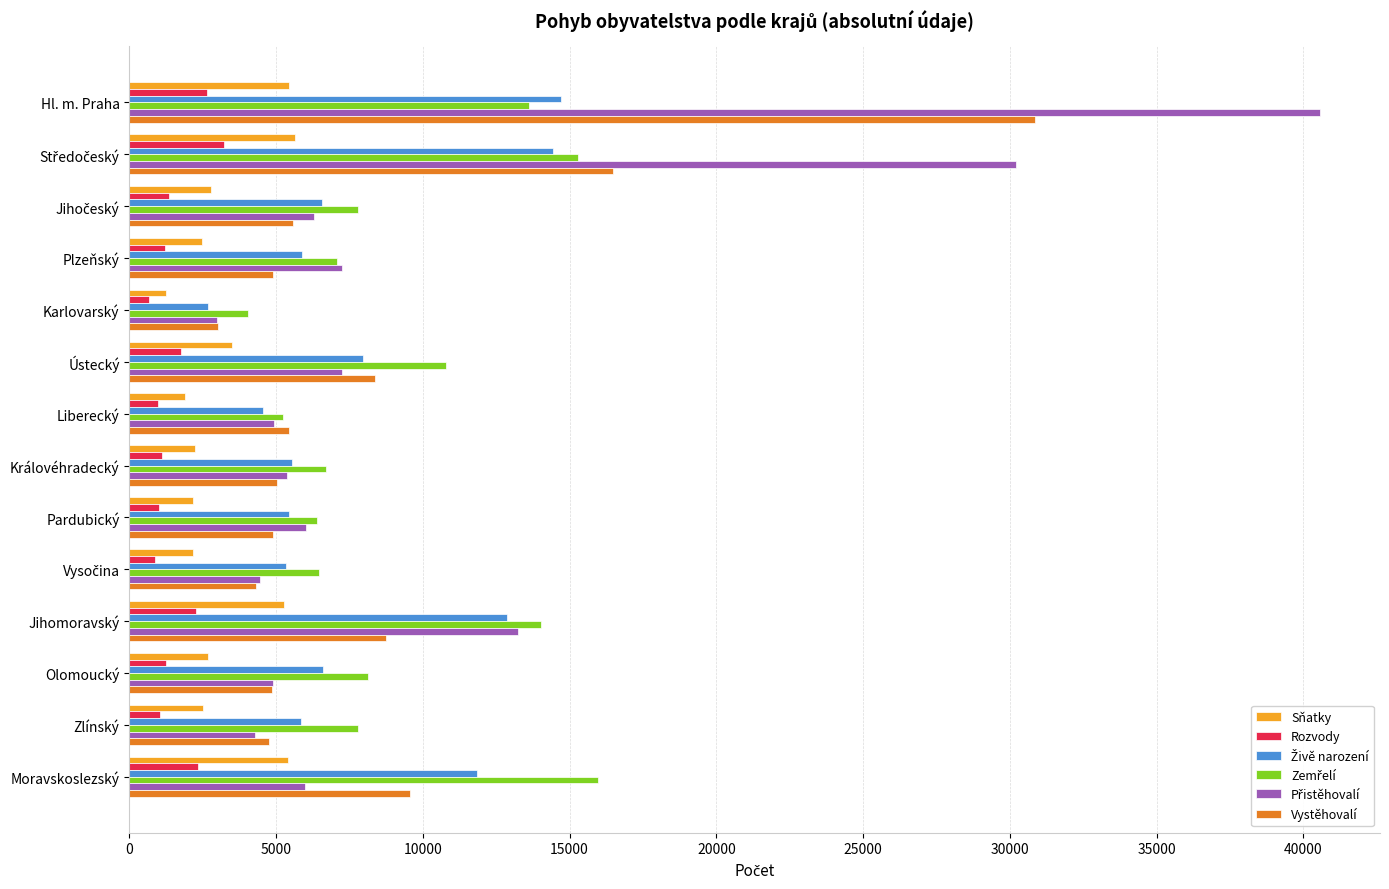

What is the total value across all series at Hl. m. Praha?

107871